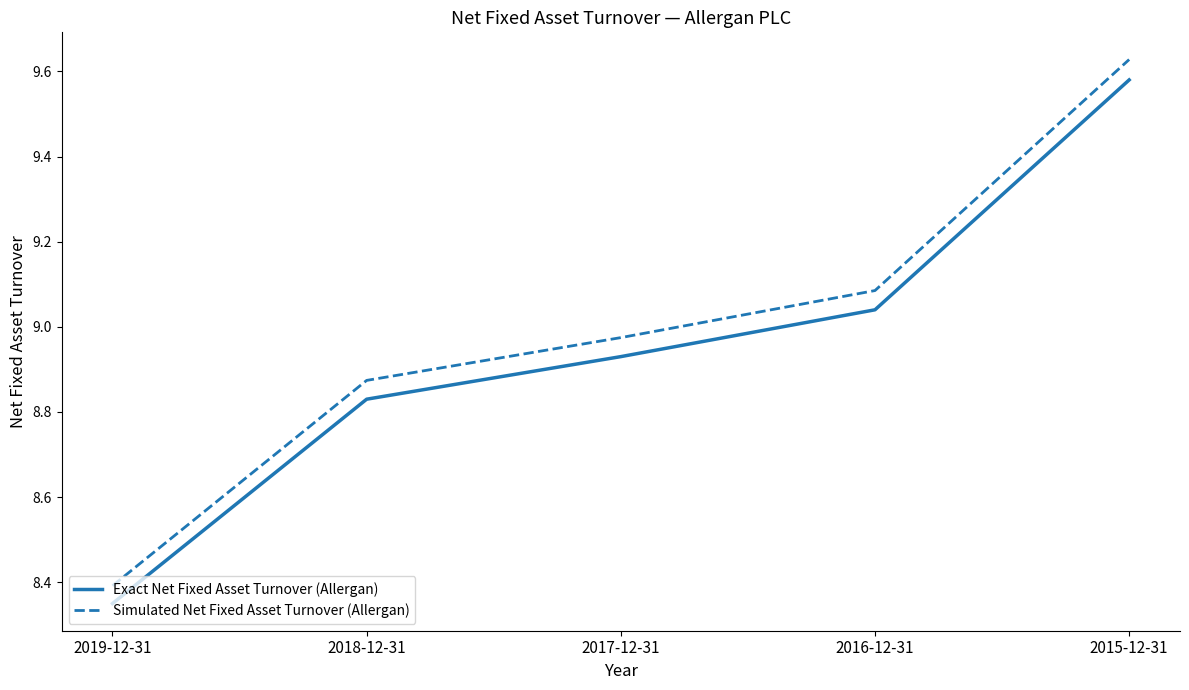

Is it true that Simulated Net Fixed Asset Turnover (Allergan) equals 15.7 at 2015-12-31?

False